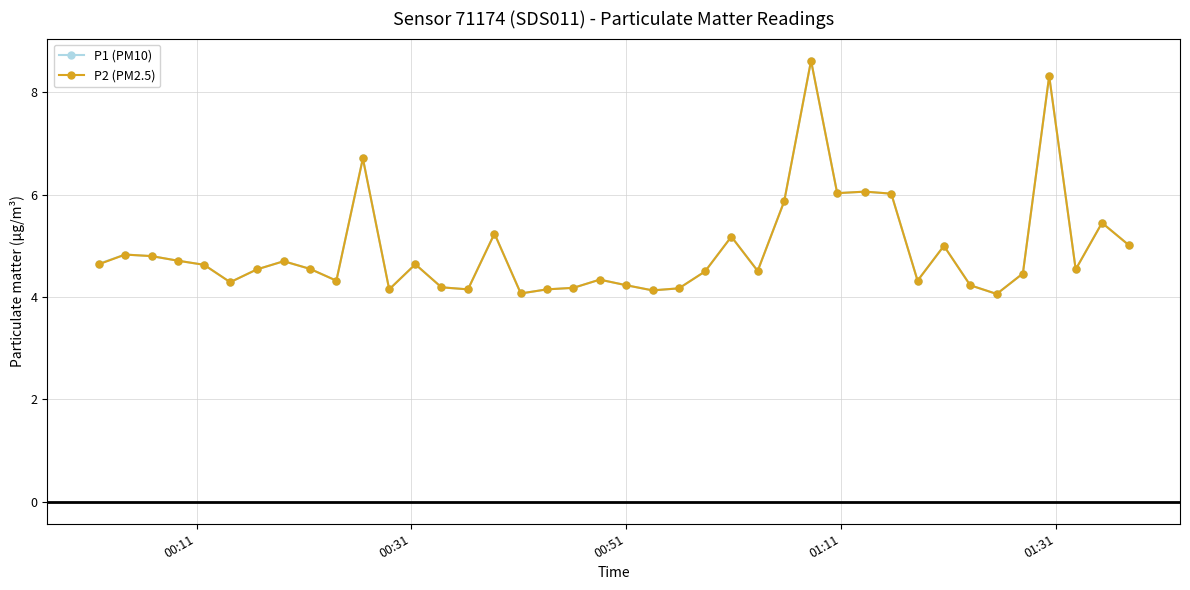

What is the minimum value shown in the chart?

4.1